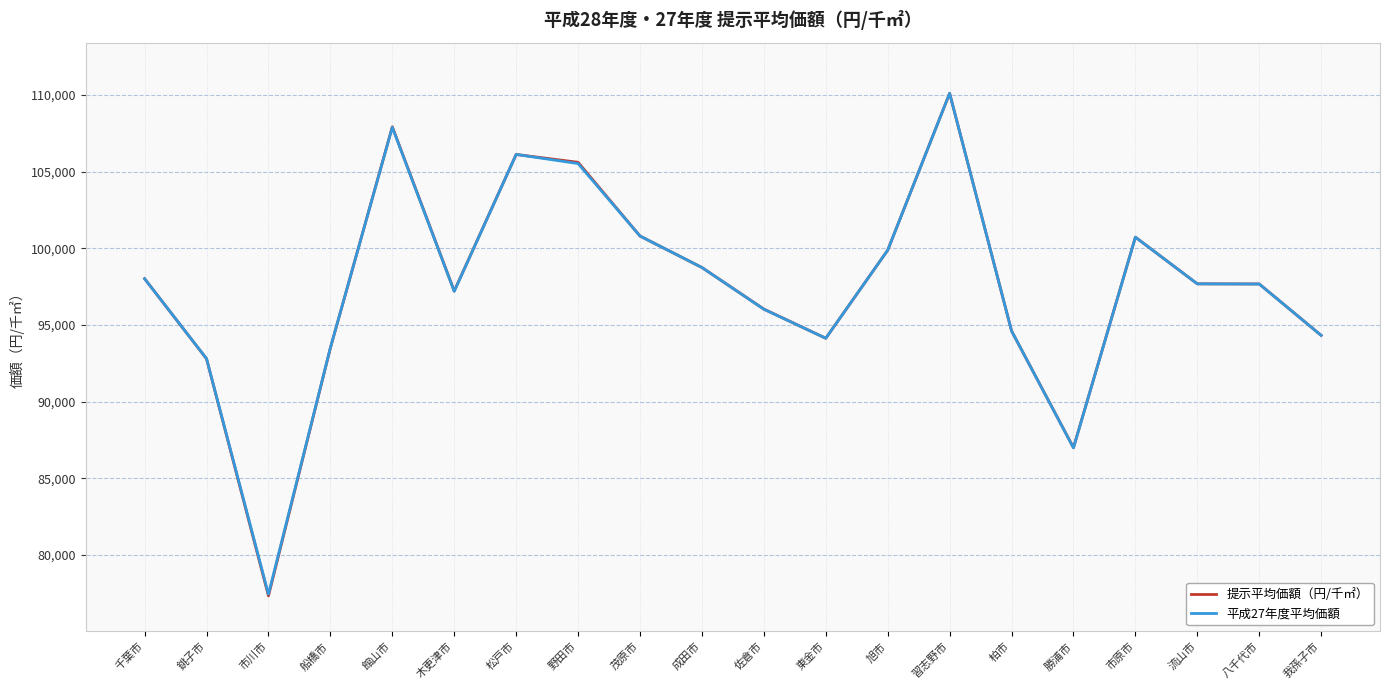

Which series has the widest spread of values?

提示平均価額（円/千㎡）